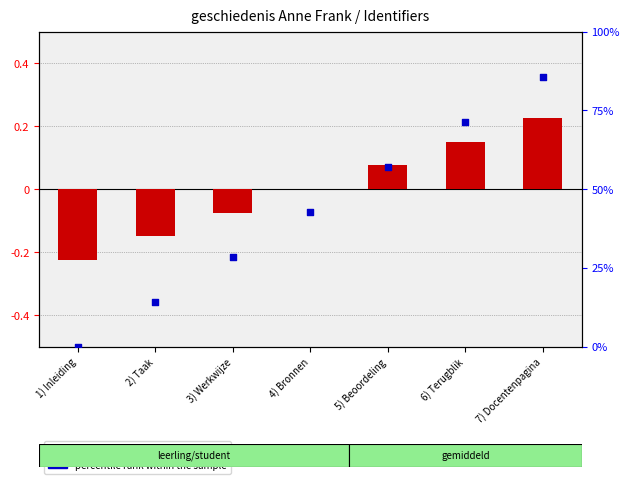

What is the total value across all series at 4) Bronnen?

42.9